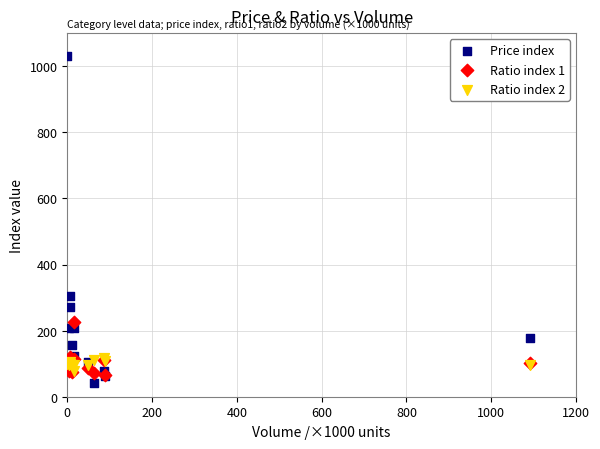

Across all series, what Y value is closest to 536?

306.0